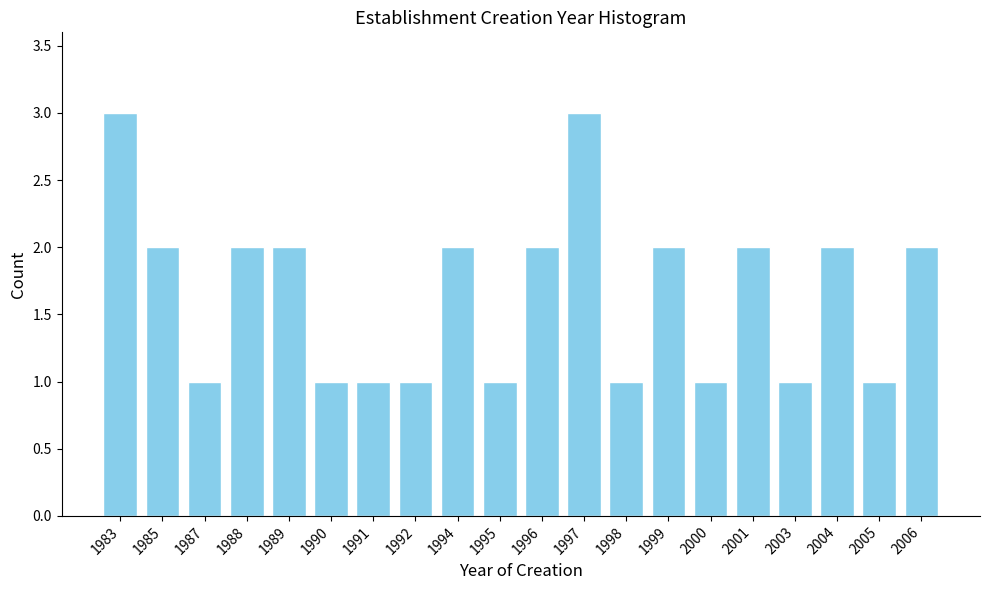

Reading right to left, what are all the values shown in this chart?

2	1	2	1	2	1	2	1	3	2	1	2	1	1	1	2	2	1	2	3